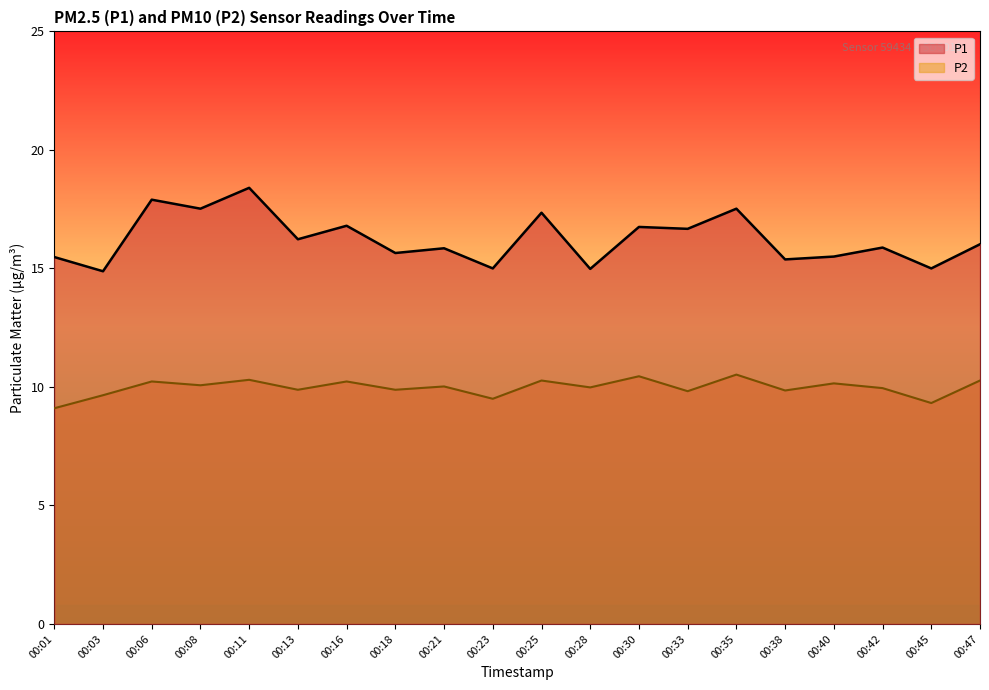

What is the spread (max minus min) of values at 00:21?

5.8